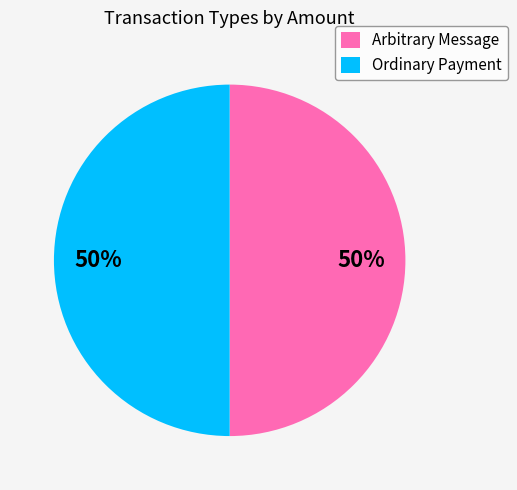

How many segments does this pie chart have?

2